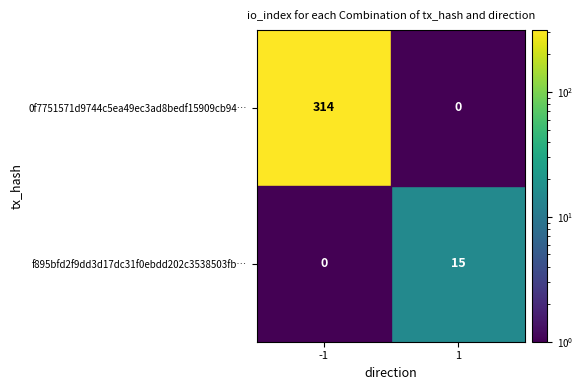

At how many categories does at least one series exceed 236?

1